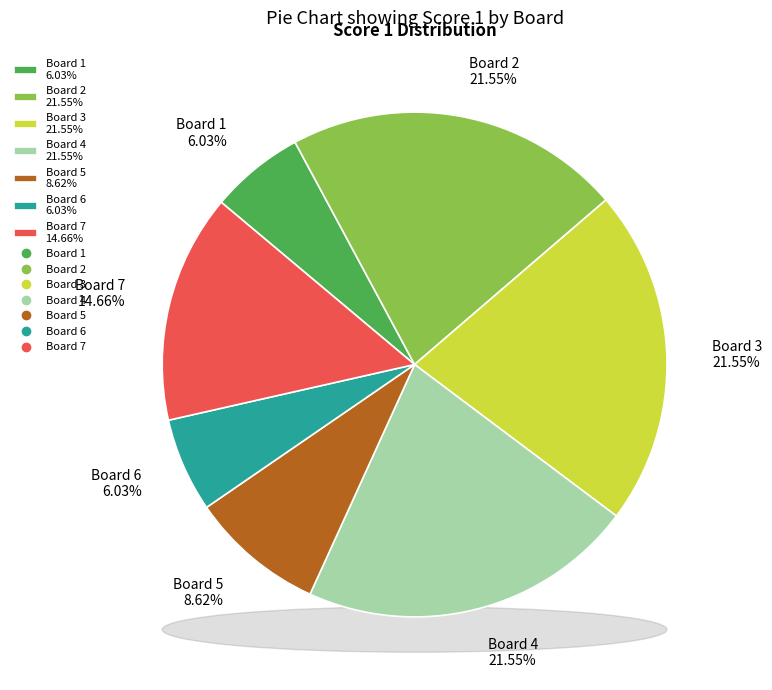

To the nearest percent, what is the difference between the Board 3 and Board 7 slice percentages?

7%